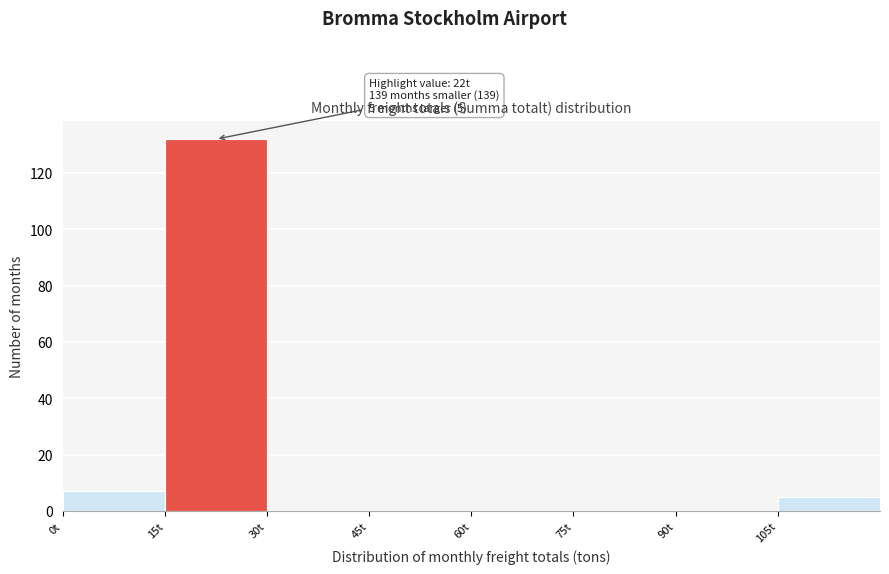

Over which range of the x-axis is the bar tallest?

15 to 30